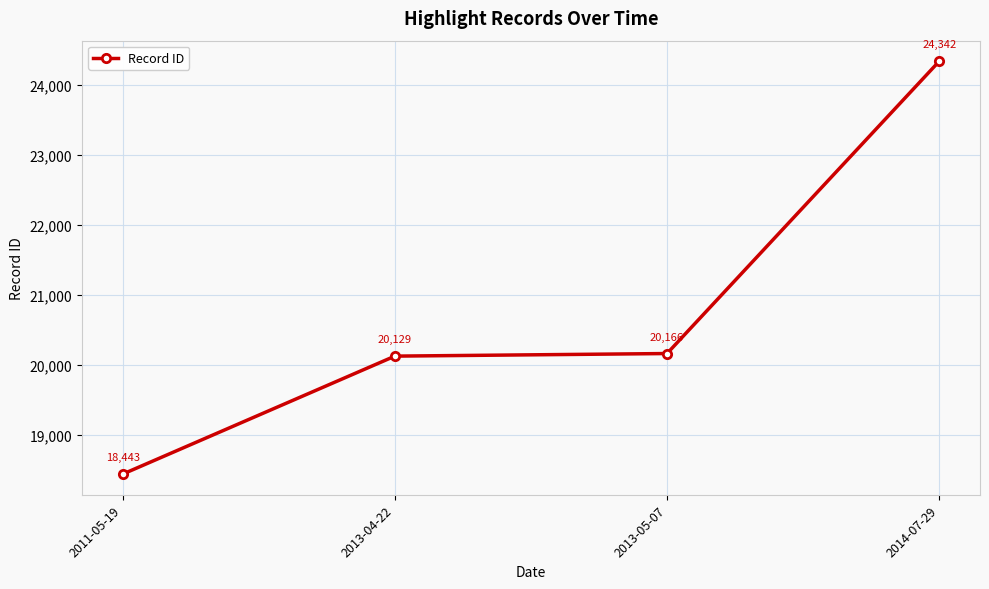

What position from the left is 2014-07-29?

4